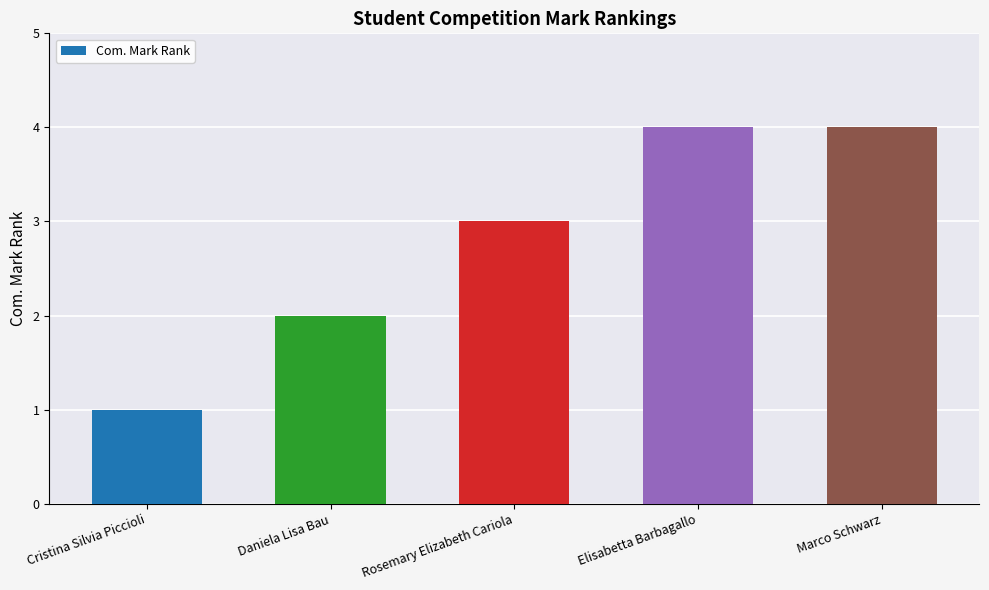

What is the label of the 2nd bar from the left?

Daniela Lisa Bau